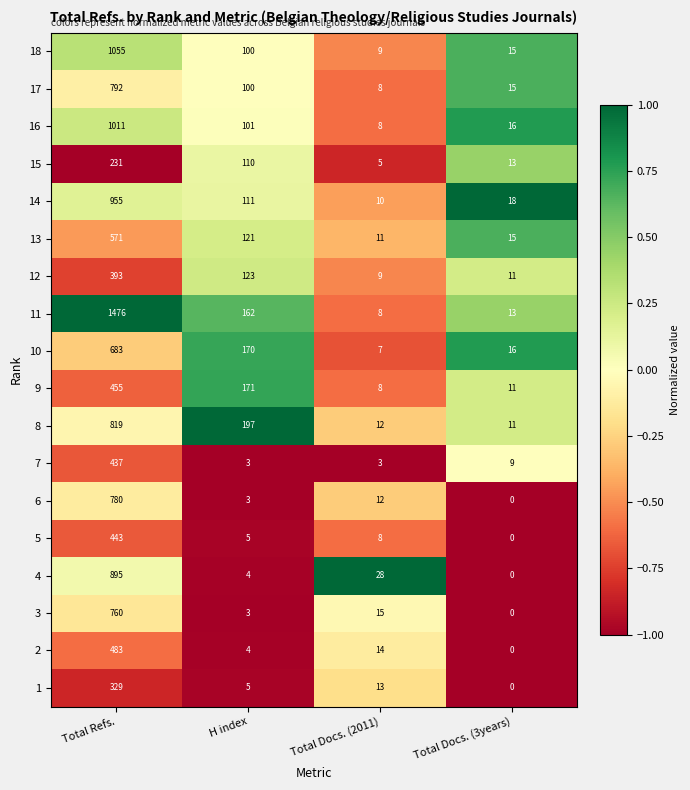

What is the average value of the 7 series?

113